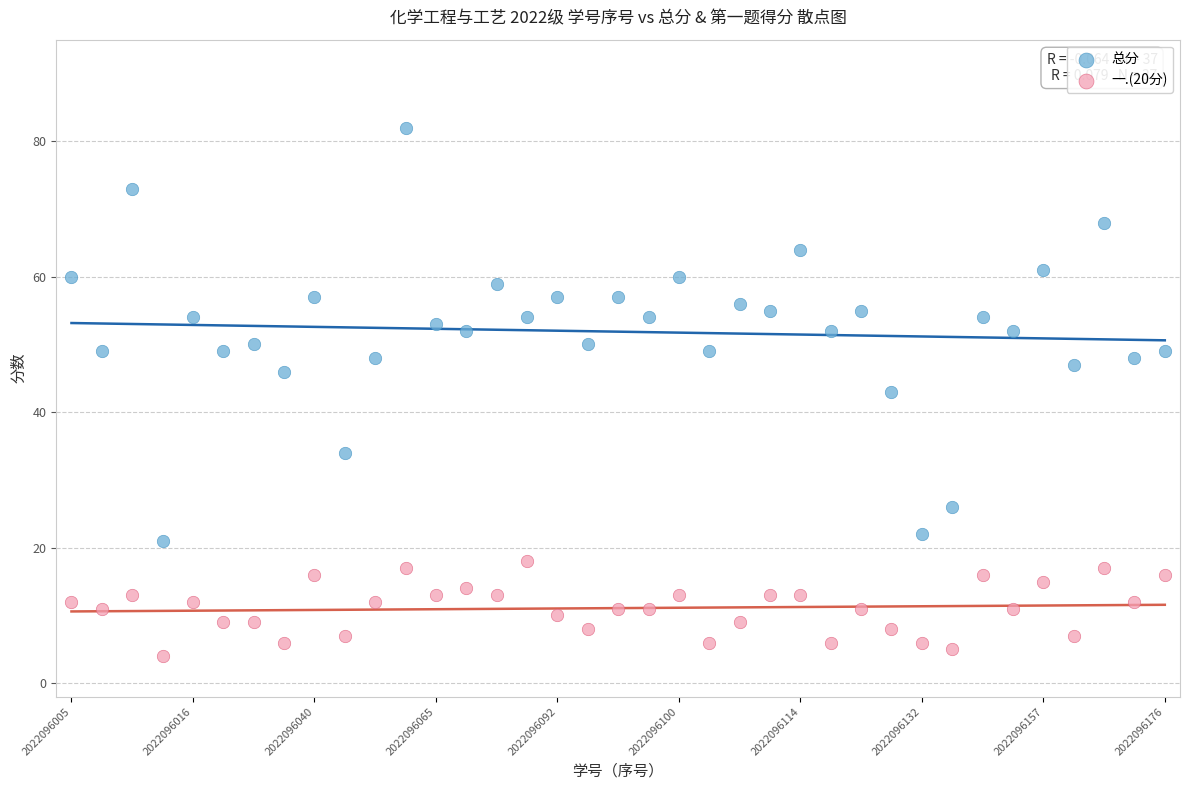

What are all the series names shown in the legend?

总分, 一.(20分)